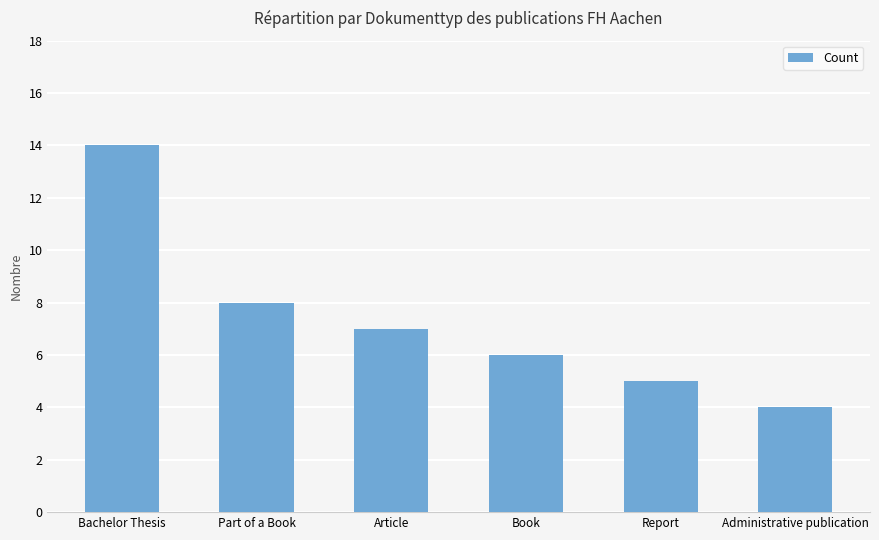

Which category has the lowest value across all series?

Administrative publication